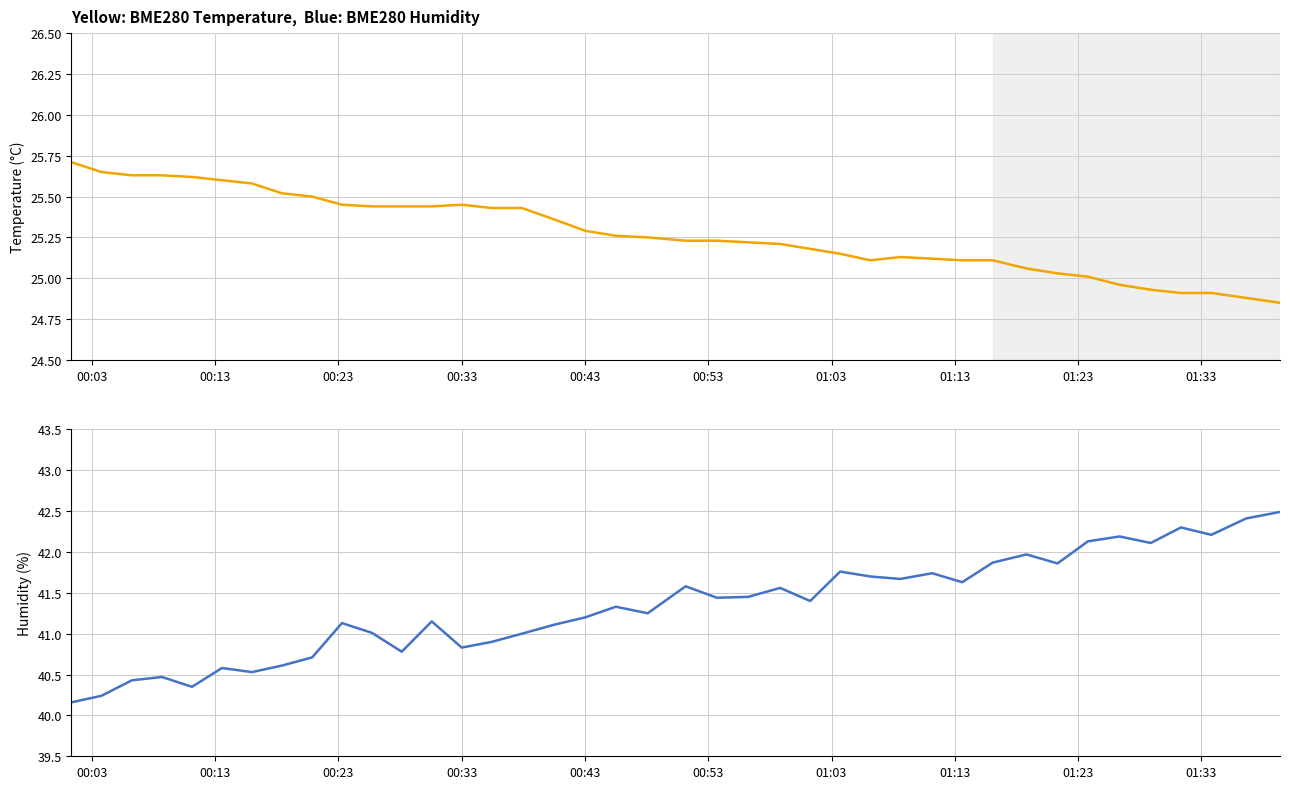

Rank the series by their average value, from lowest to highest.

BME280_temperature, BME280_humidity